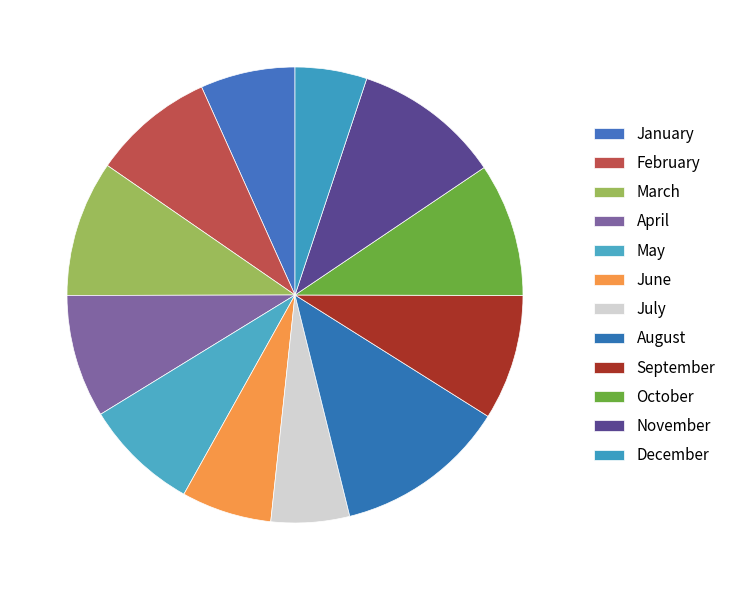

Is there a majority slice in this chart?

No